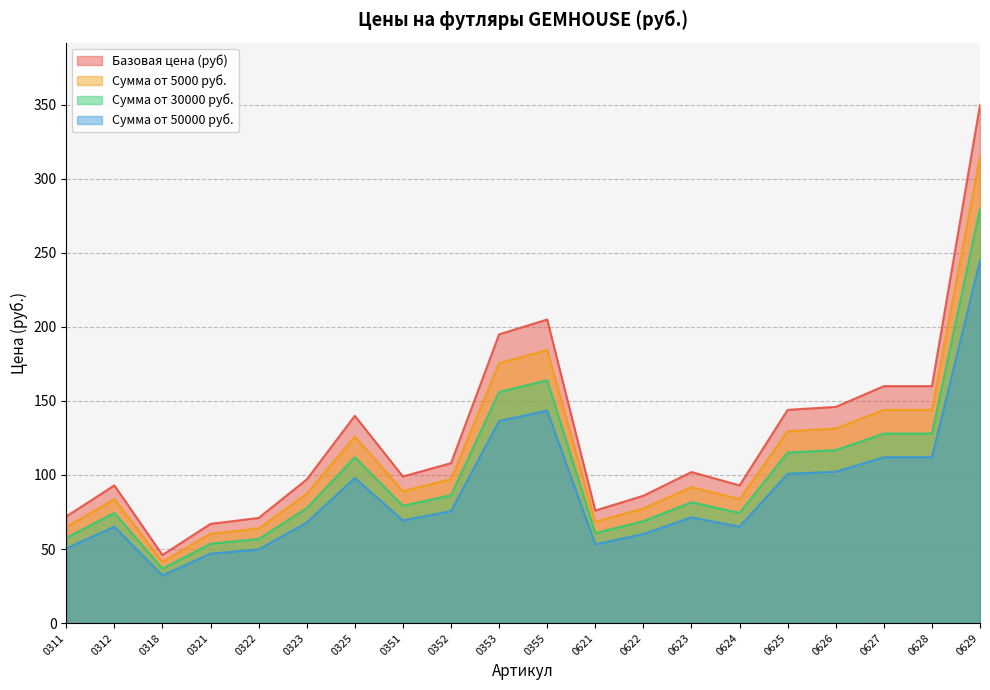

What is the approximate value of Сумма от 50000 руб. at 0311?

50.4